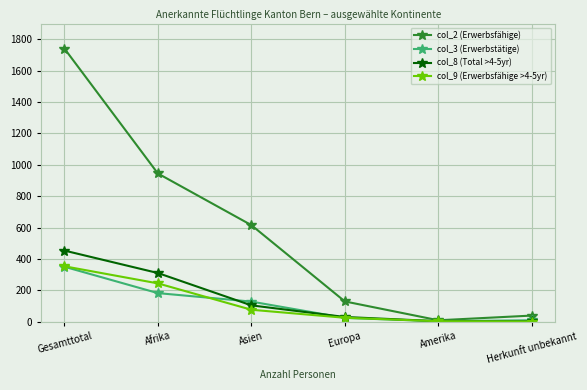

What position from the right is Amerika?

2